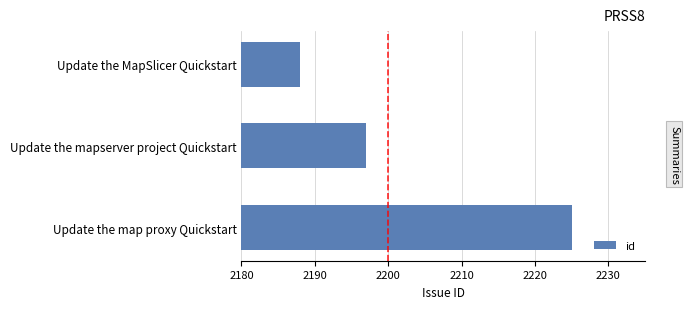

True or false: the data shows 2188 at Update the MapSlicer Quickstart.

True